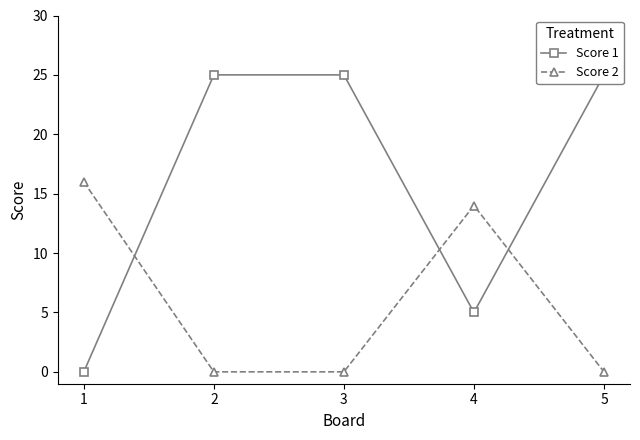

Where is Score 1 nearest to the value 12?

4